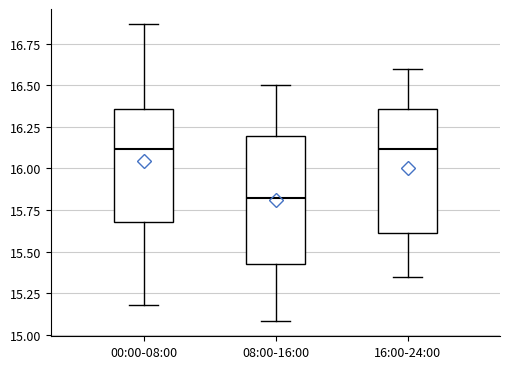

Where is the lower edge of the box for 08:00-16:00 on the y-axis? The values are not printed on the chart, so give them approximately, as read against the axis.

15.45